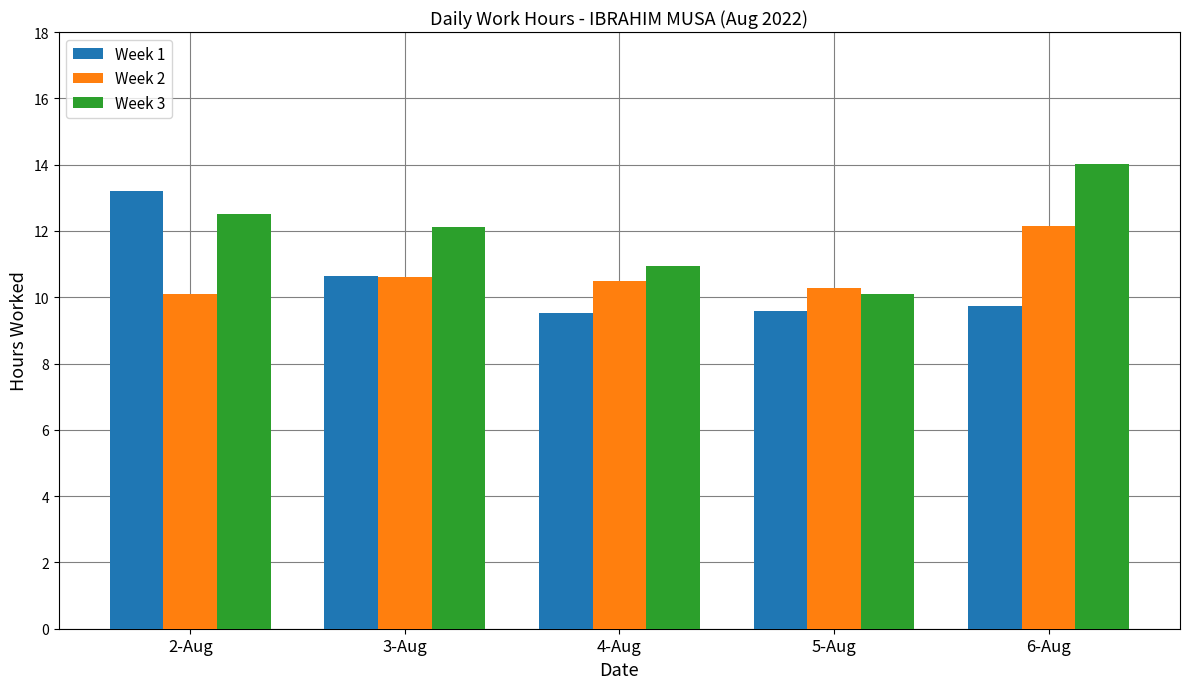

What is the label of the 5th bar from the left?

6-Aug